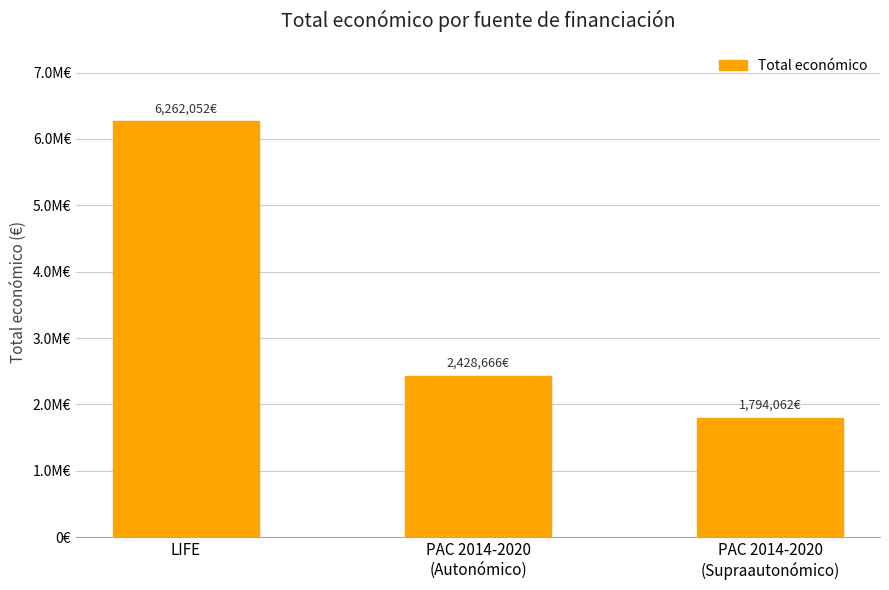

What is the label of the 2nd bar from the right?

PAC 2014-2020
(Autonómico)